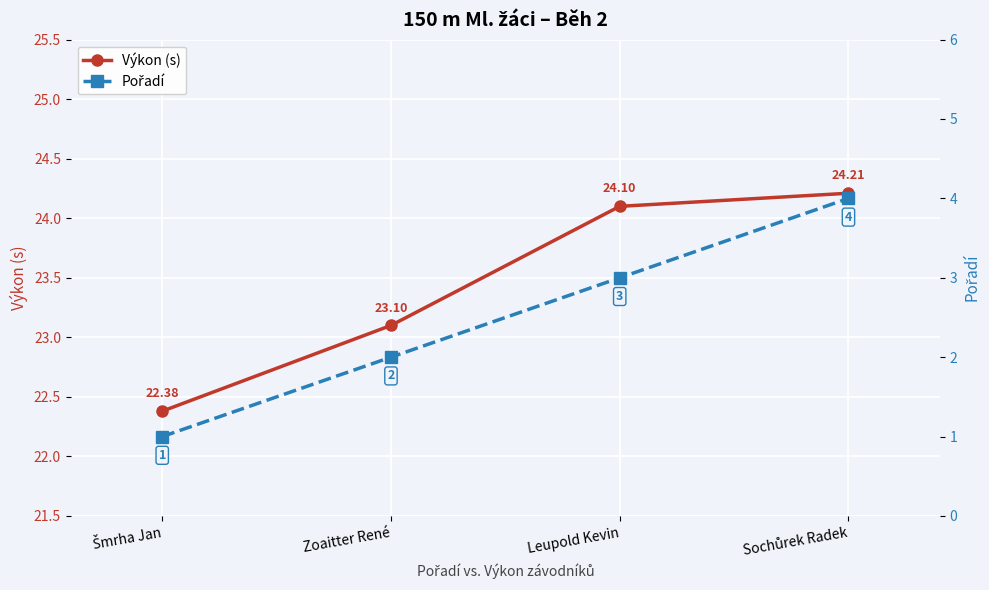

True or false: Výkon (s) has more than 1 points higher than both neighbors.

False